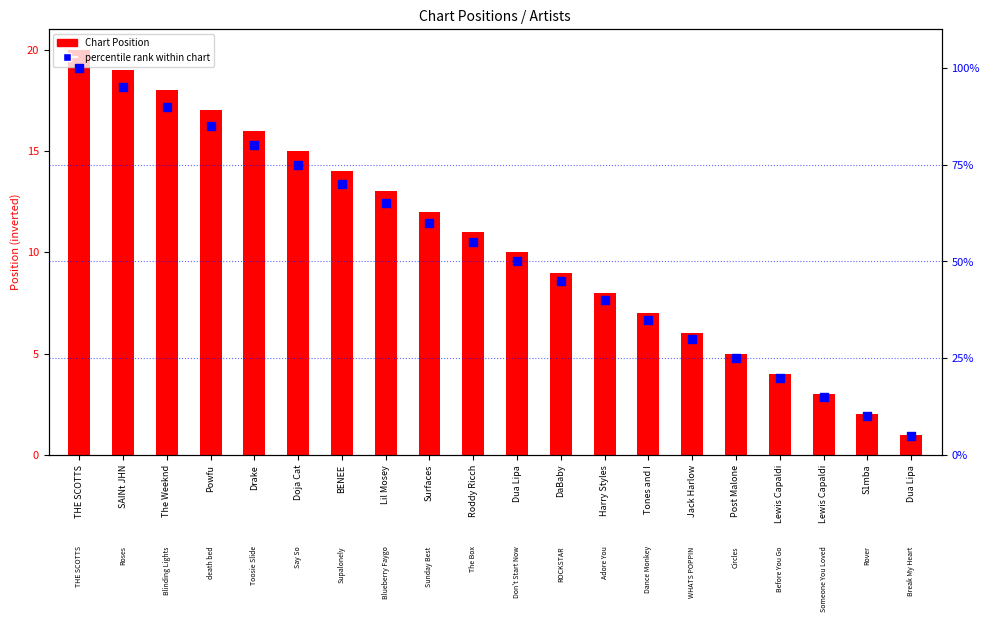

Is the value of Chart Position (inverted) at Lewis Capaldi greater than the value of percentile rank within chart at Doja Cat?

No